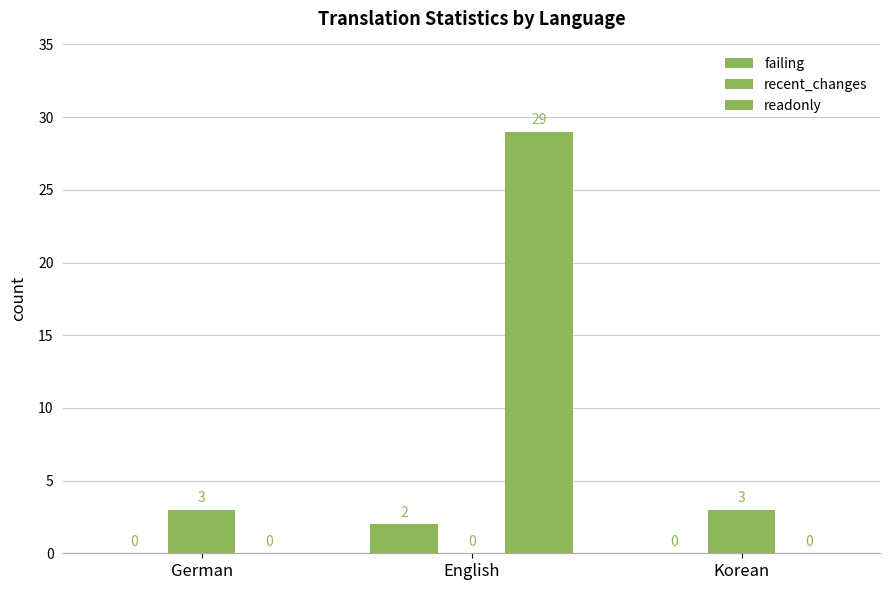

Rank the categories by readonly value from lowest to highest.

German, Korean, English